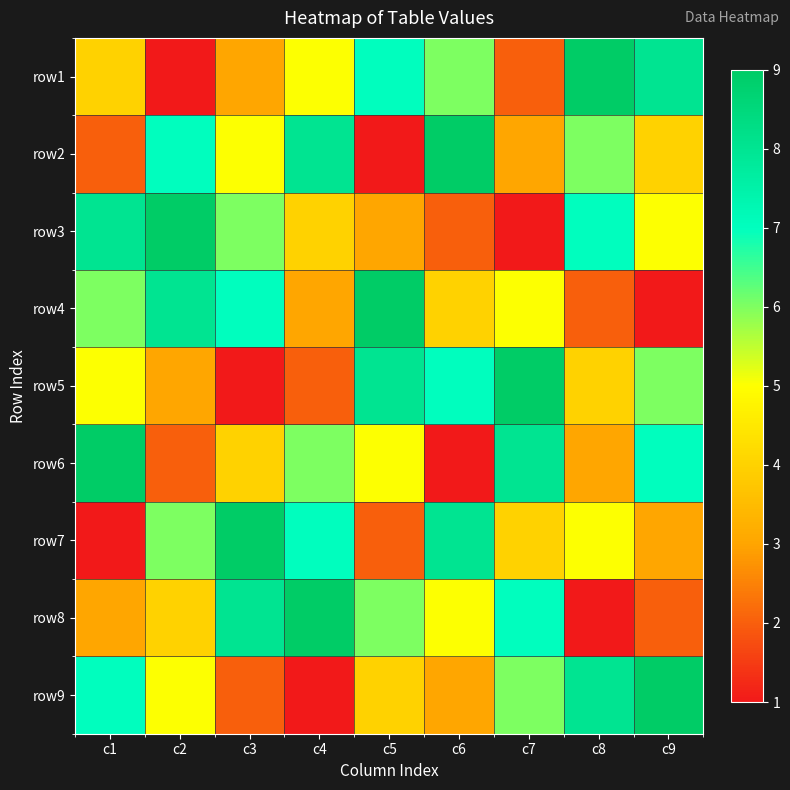

At which category is the sum across all series the highest?

c1